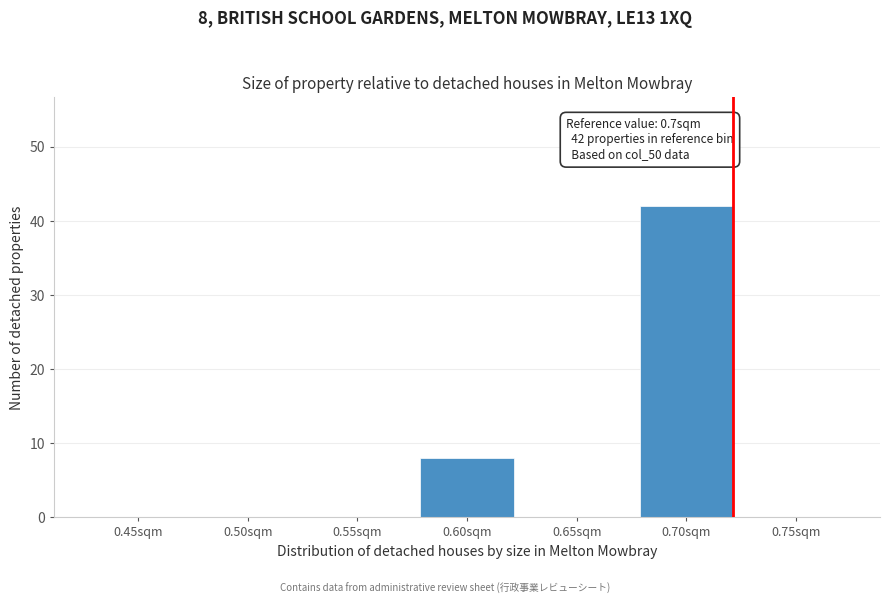

Reading right to left, what are all the values shown in this chart?

0.75sqm=0	0.70sqm=42	0.65sqm=0	0.60sqm=8	0.55sqm=0	0.50sqm=0	0.45sqm=0